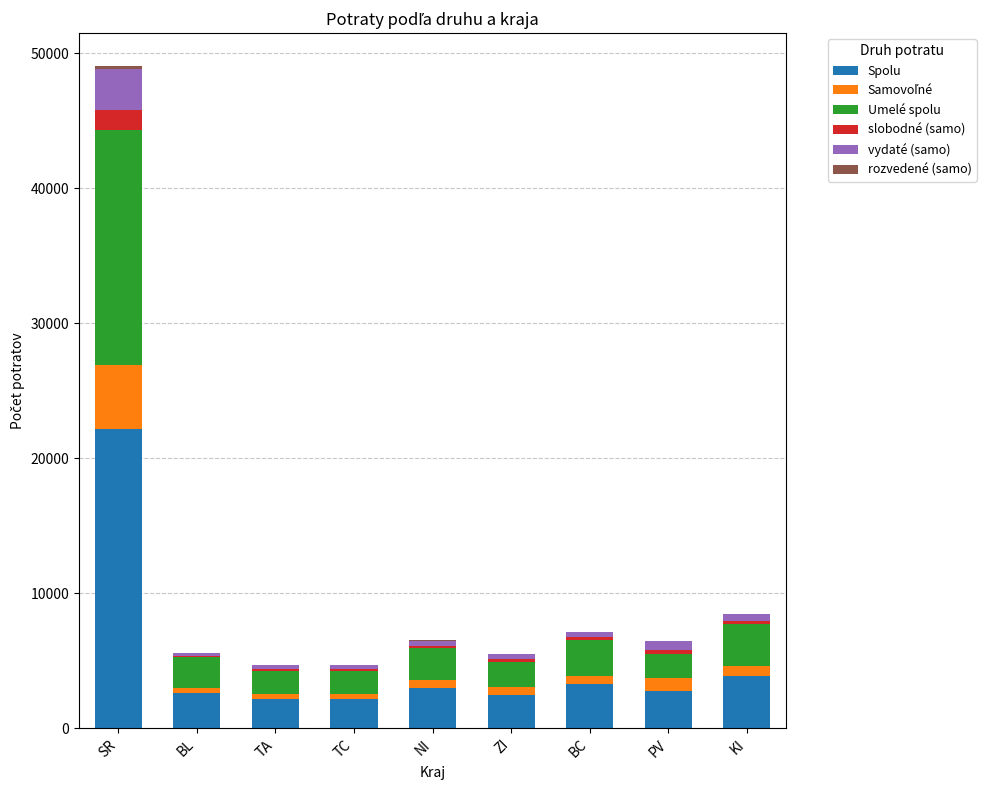

Which category has the highest value in the Spolu series?

SR